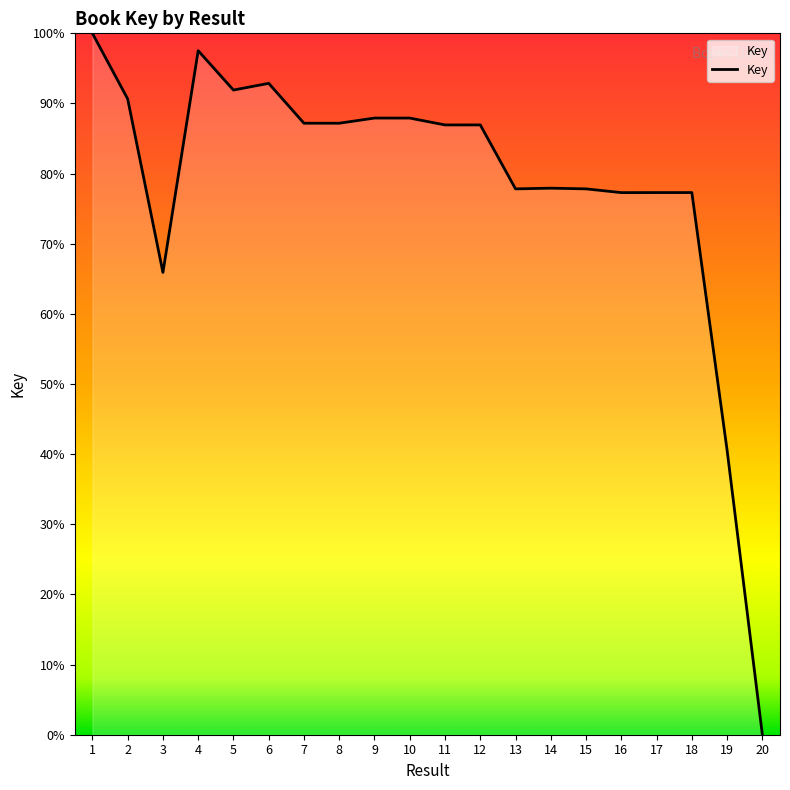

Between 19 and 3, which is larger?

3